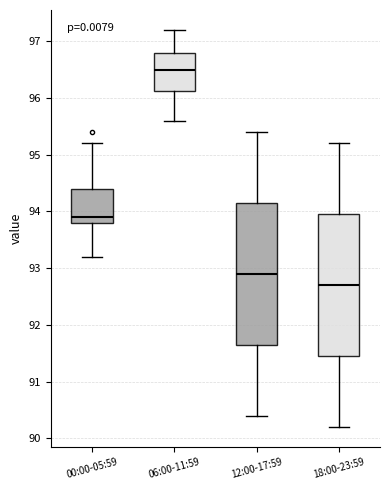

Reading left to right, read every box against the y-axis: the position of its median line, the range the box covers, and the ends of its whiskers. The values are not printed on the chart, so give them approximately, as read against the axis.

00:00-05:59: median 93.9, box 93.8 to 94.4, whiskers 93.2 to 95.2
06:00-11:59: median 96.5, box 96.1 to 96.8, whiskers 95.6 to 97.2
12:00-17:59: median 92.9, box 91.7 to 94.2, whiskers 90.4 to 95.4
18:00-23:59: median 92.7, box 91.5 to 94.0, whiskers 90.2 to 95.2